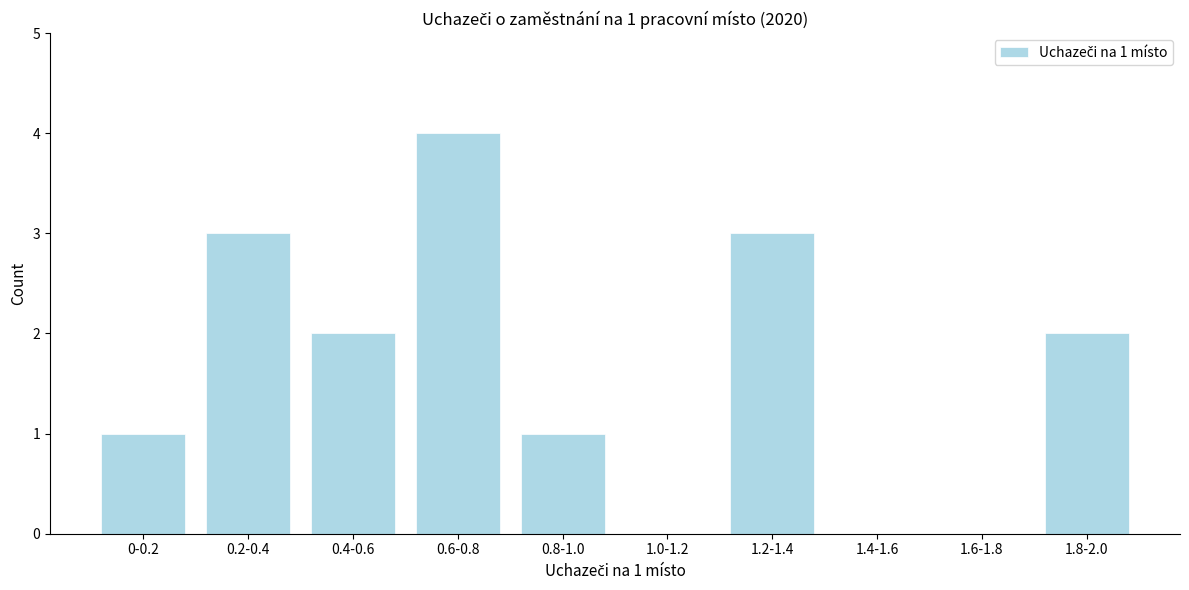

Reading left to right, what are all the values shown in this chart?

0-0.2=1	0.2-0.4=3	0.4-0.6=2	0.6-0.8=4	0.8-1.0=1	1.0-1.2=0	1.2-1.4=3	1.4-1.6=0	1.6-1.8=0	1.8-2.0=2